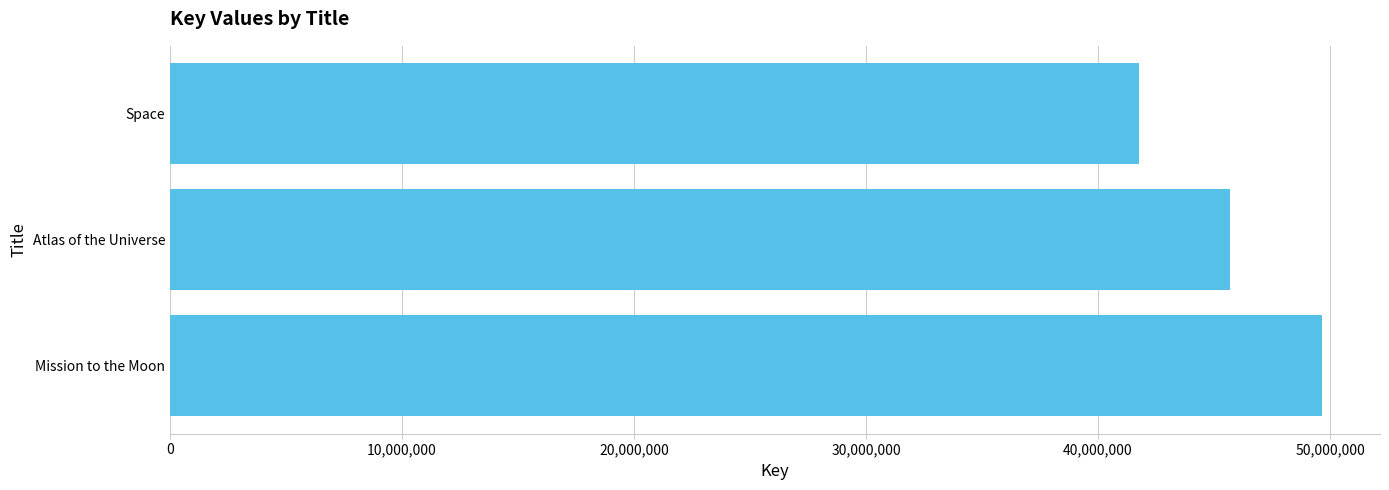

Reading bottom to top, transcribe all the data shown in this chart.

Mission to the Moon=49669055	Atlas of the Universe=45667630	Space=41744232